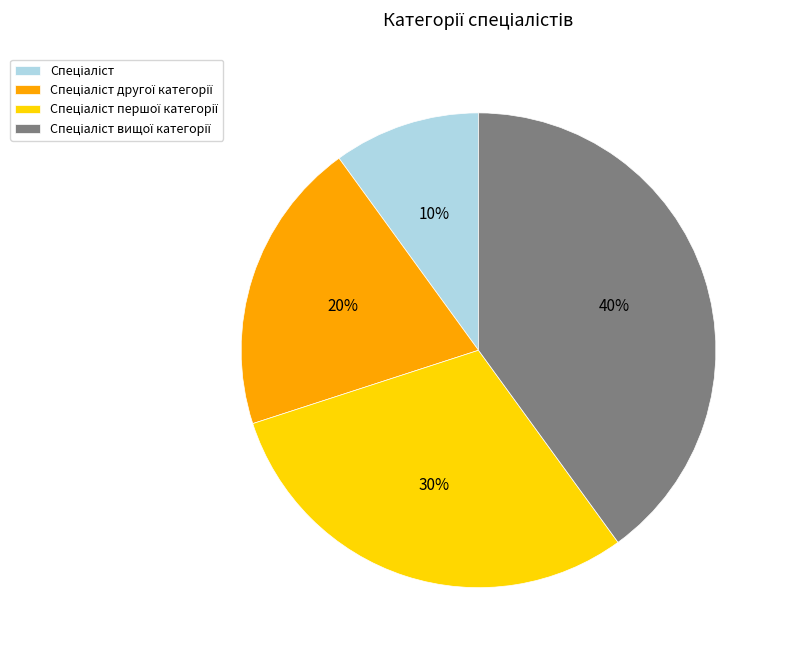

Is there any slice that represents more than half of the pie?

No